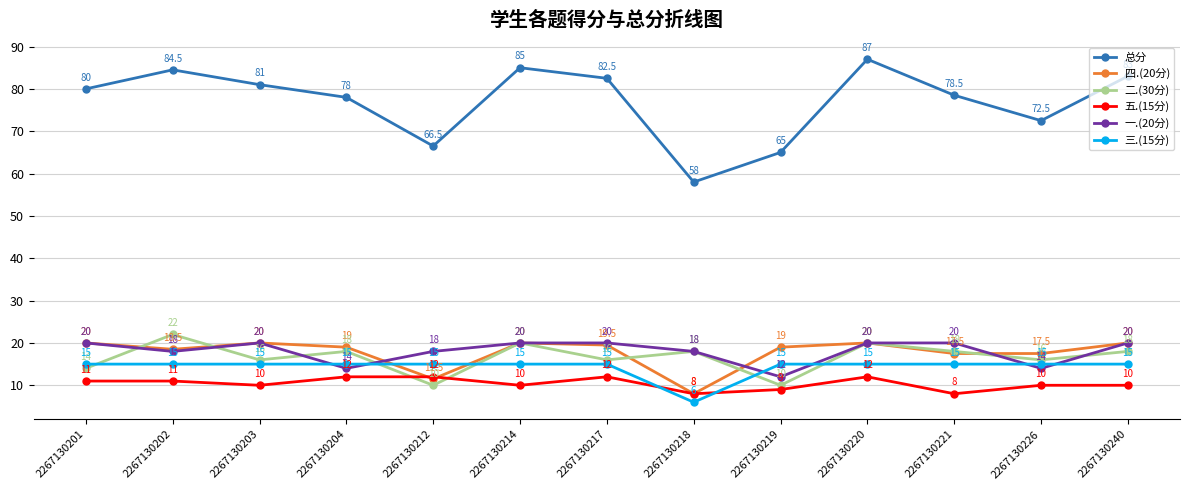

How many data points in 总分 are less than 80?

6